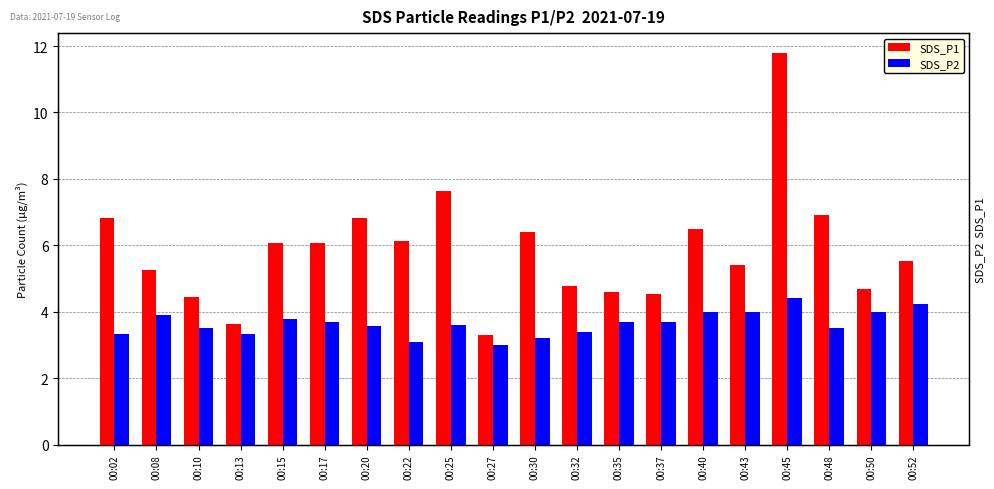

The SDS_P1 series shows 7.2 at 00:37. True or false?

False